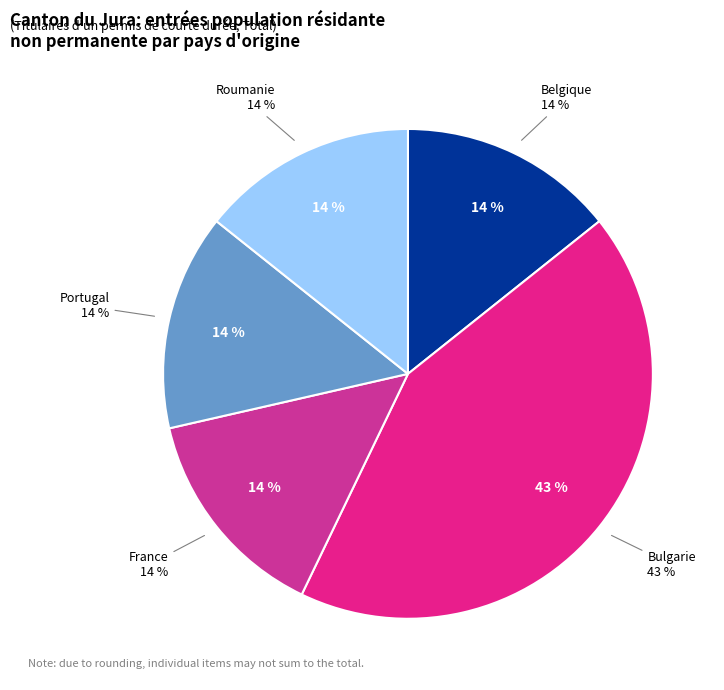

Rank the categories by value from lowest to highest.

Belgique, France, Portugal, Roumanie, Bulgarie